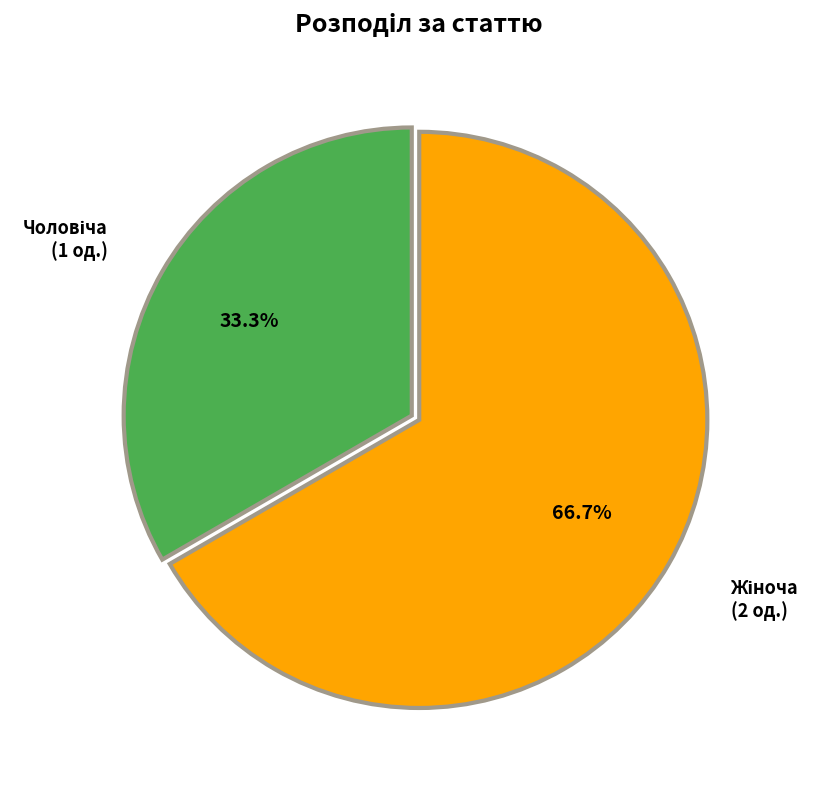

Does any single category account for the majority?

Yes